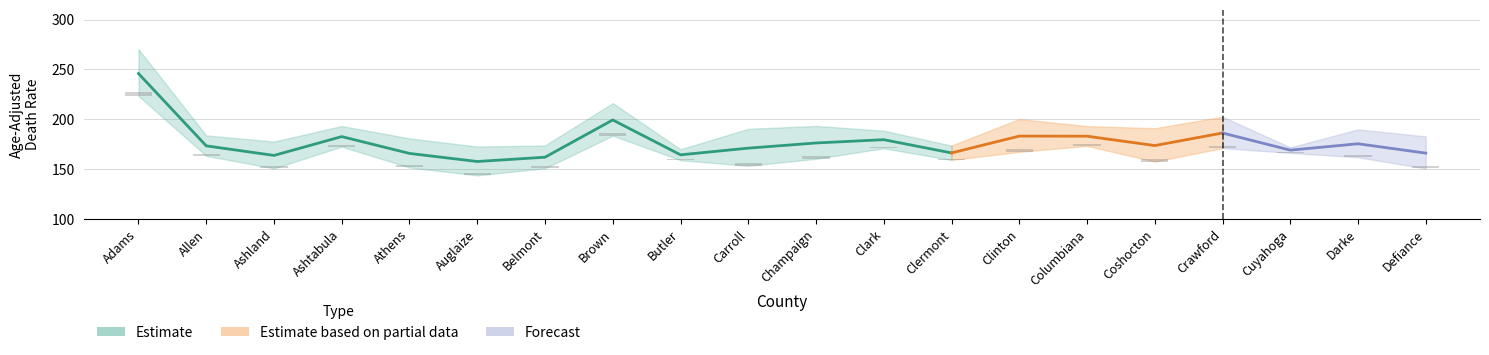

Reading right to left, list all the values displayed in this chart.

Age-Adjusted Rate: Defiance=165.9	Darke=175.3	Cuyahoga=168.9	Crawford=186.1	Coshocton=173.5	Columbiana=182.9	Clinton=183.0	Clermont=166.1	Clark=179.4	Champaign=176.1	Carroll=170.9	Butler=164.2	Brown=199.2	Belmont=161.8	Auglaize=157.5	Athens=165.6	Ashtabula=182.5	Ashland=163.6	Allen=173.2	Adams=245.8
Lower CI: Defiance=150.5	Darke=161.8	Cuyahoga=166.1	Crawford=171.0	Coshocton=157.4	Columbiana=173.2	Clinton=167.2	Clermont=159.0	Clark=170.8	Champaign=160.2	Carroll=153.2	Butler=158.8	Brown=183.4	Belmont=150.7	Auglaize=143.6	Athens=151.5	Ashtabula=172.4	Ashland=150.6	Allen=163.2	Adams=223.3
Upper CI: Defiance=182.7	Darke=189.7	Cuyahoga=171.7	Crawford=202.4	Coshocton=190.9	Columbiana=193.1	Clinton=200.1	Clermont=173.5	Clark=188.4	Champaign=193.2	Carroll=190.3	Butler=169.8	Brown=216.1	Belmont=173.6	Auglaize=172.5	Athens=180.7	Ashtabula=193.1	Ashland=177.5	Allen=183.7	Adams=270.2